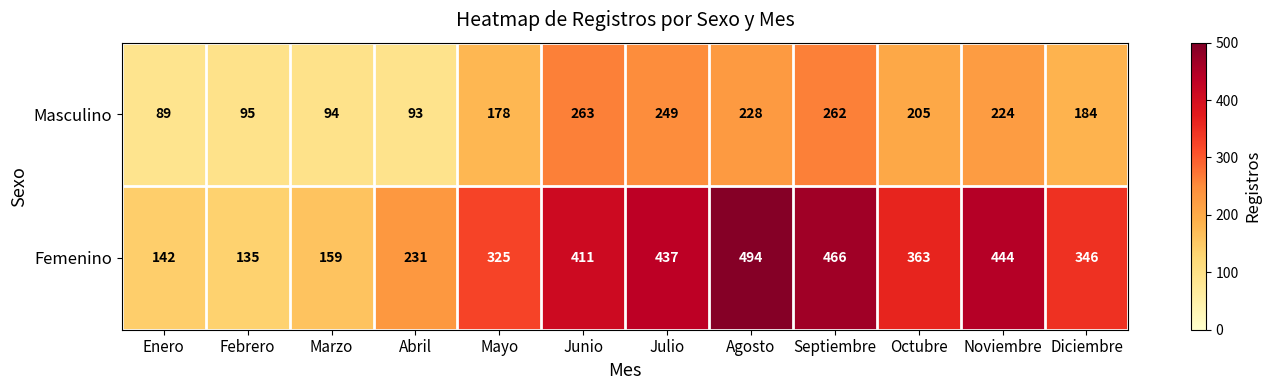

Rank the series by their average value, from highest to lowest.

Femenino, Masculino